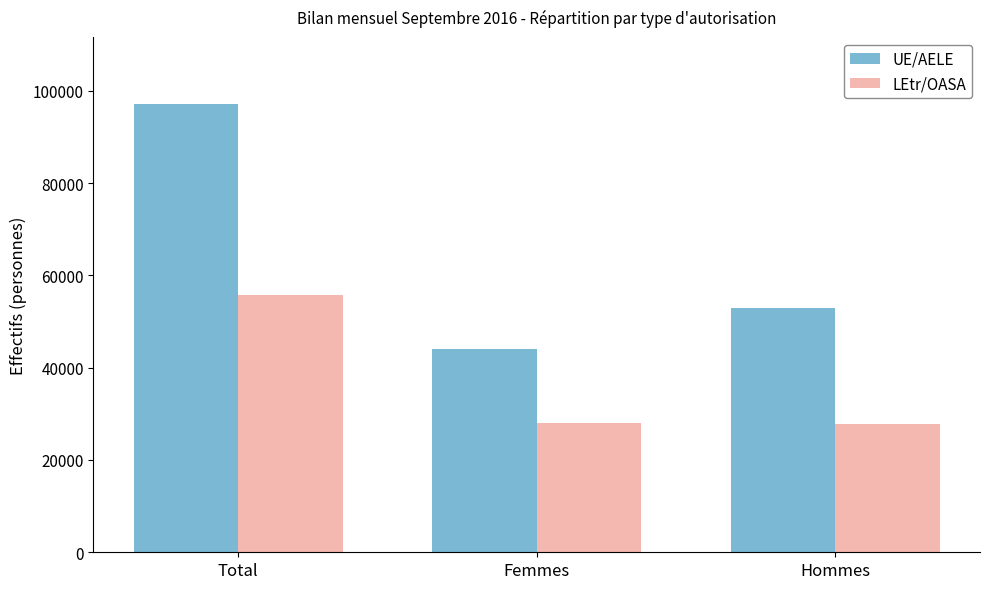

What is the spread (max minus min) of values at Total?

41344